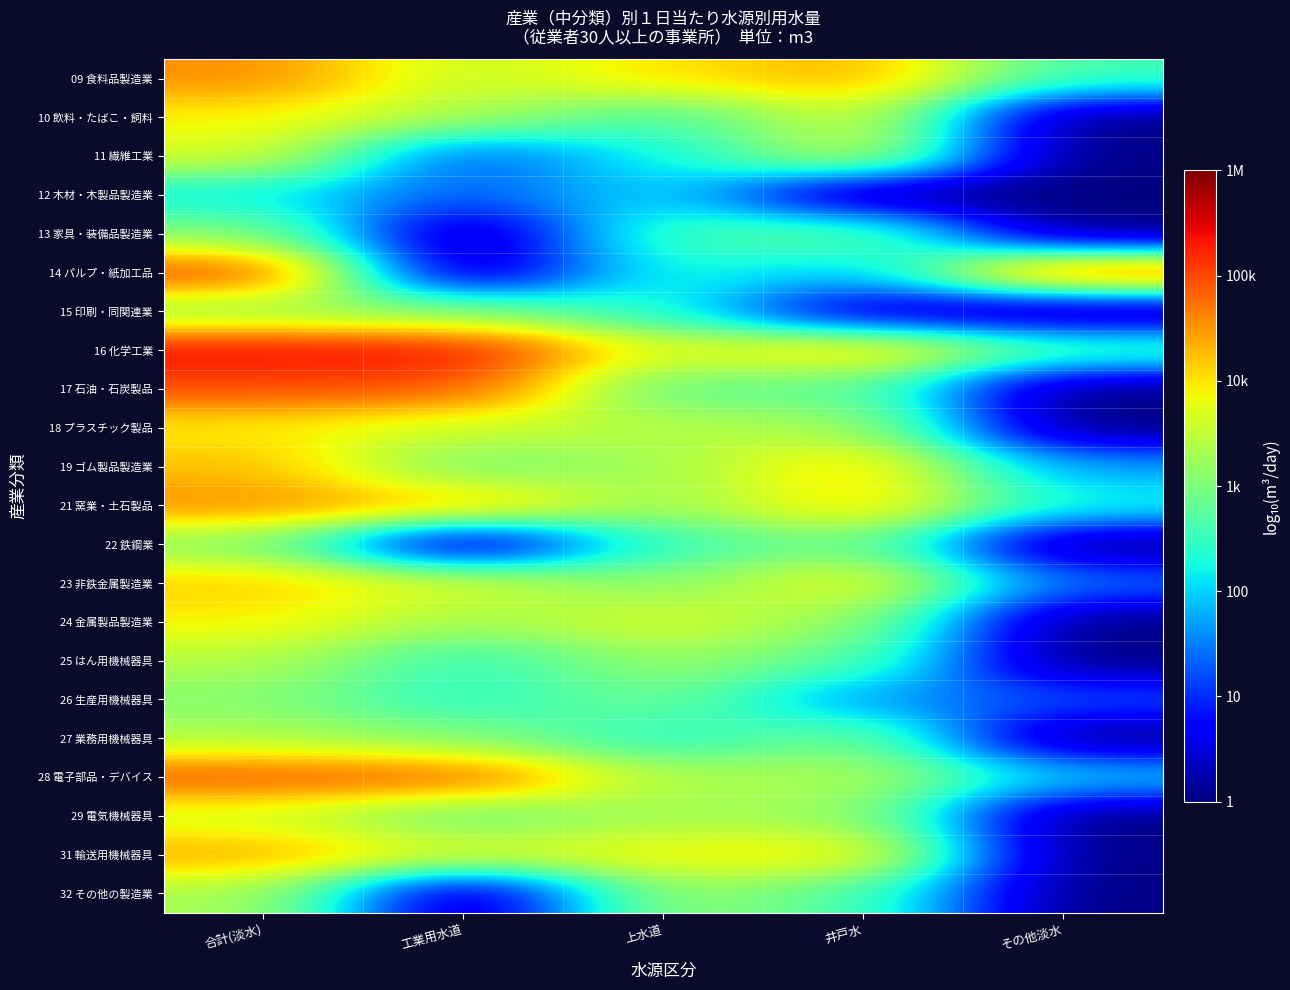

How many categories are shown in the chart?

5